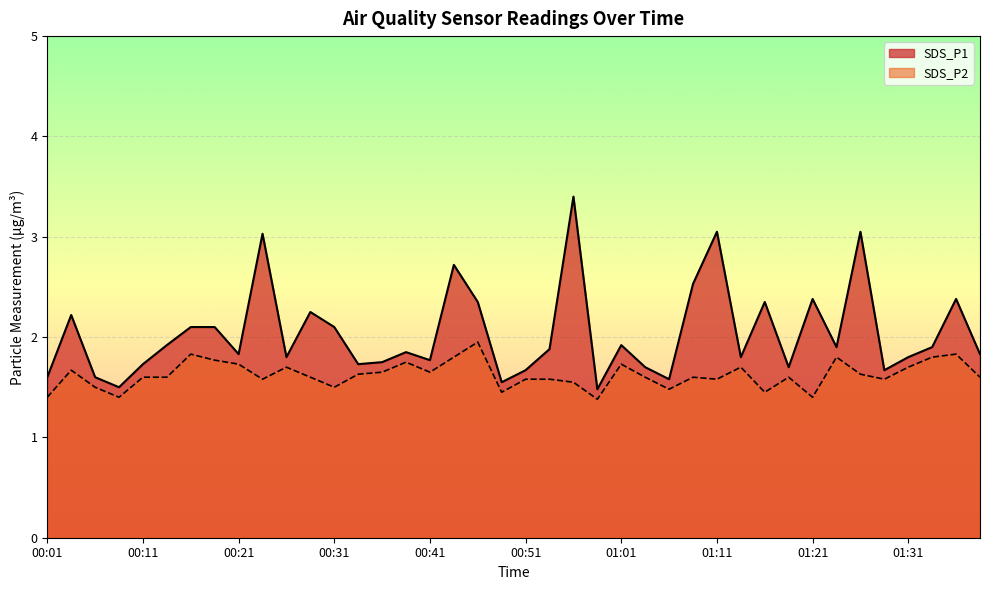

The SDS_P1 series shows 2.6 at 00:26. True or false?

False